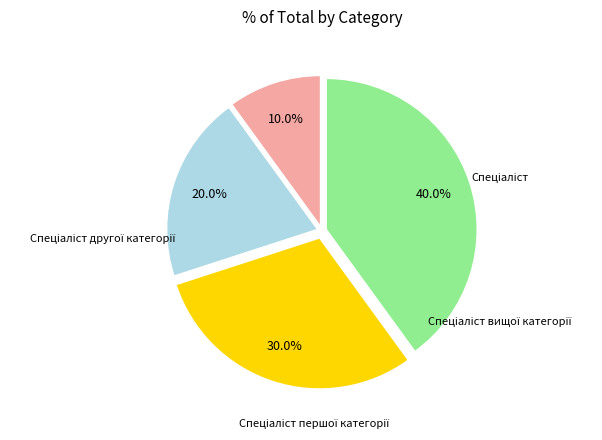

Is there any slice that represents more than half of the pie?

No